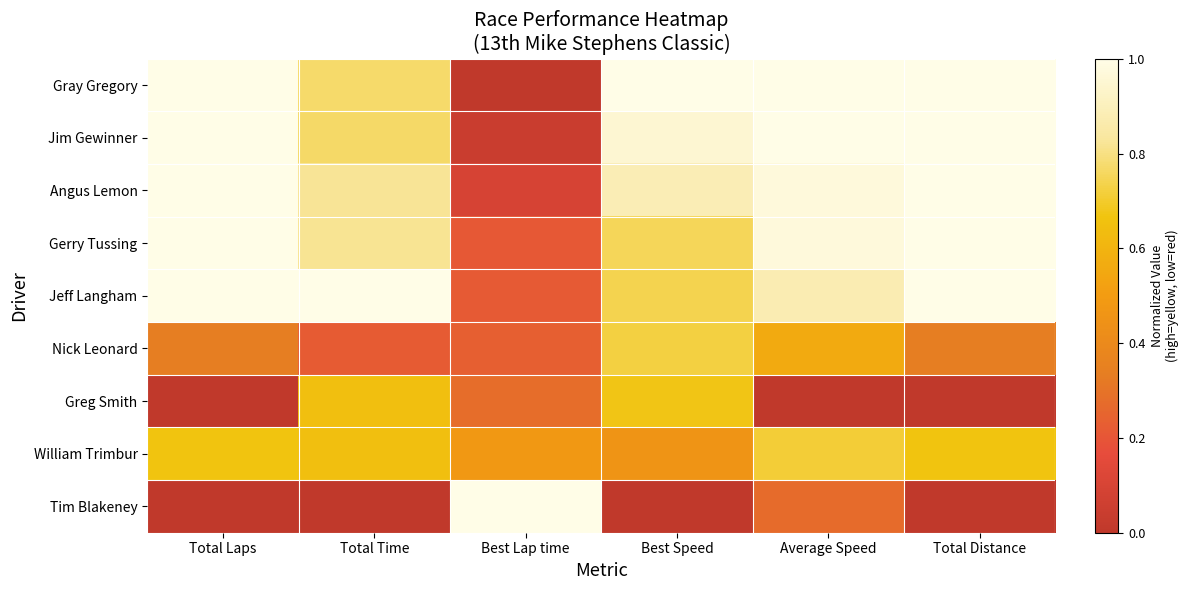

Which label corresponds to the largest value in the chart?

Total Laps